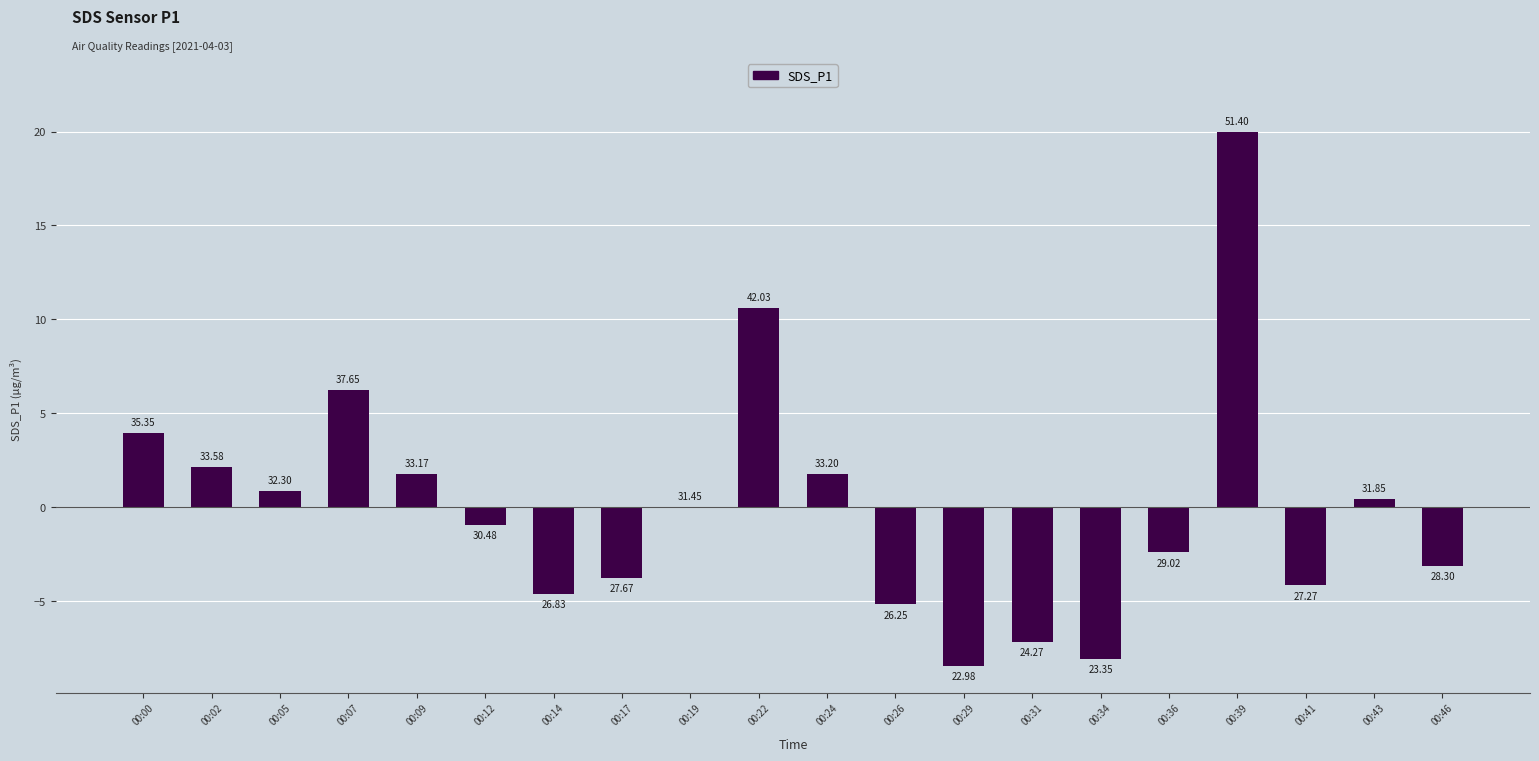

True or false: the data shows -3.7 at 00:17.

True